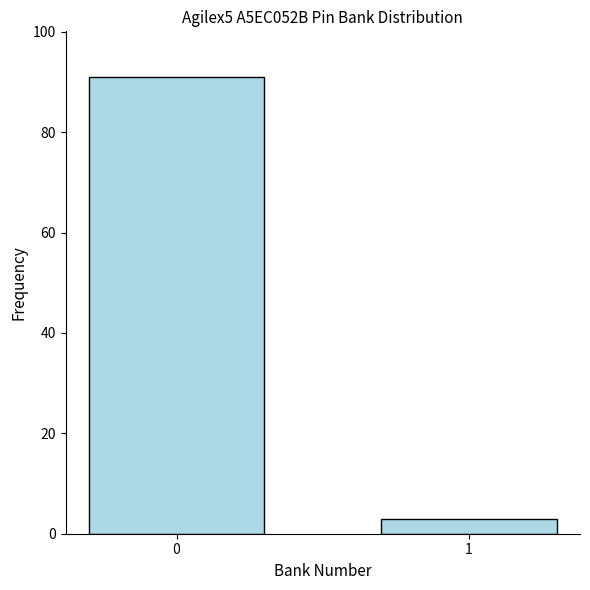

What is the change in value from 0 to 1?

-88